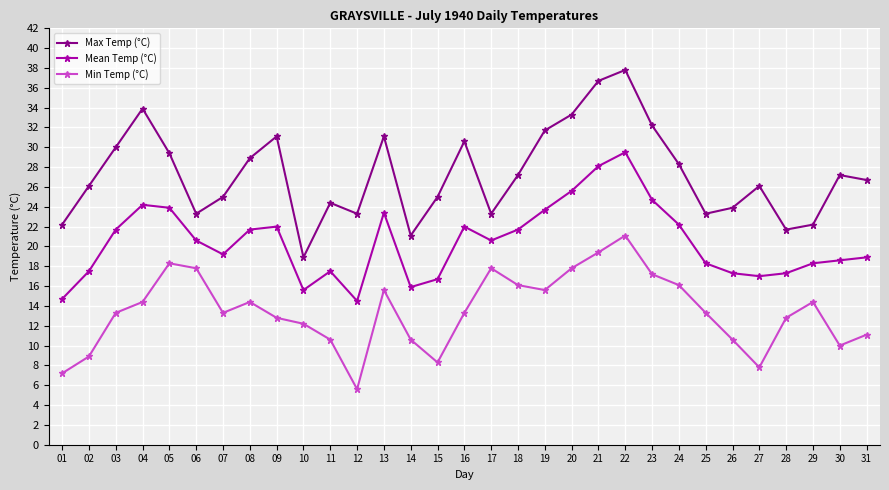

Rank the series at 26 from lowest to highest value.

Min Temp (°C), Mean Temp (°C), Max Temp (°C)